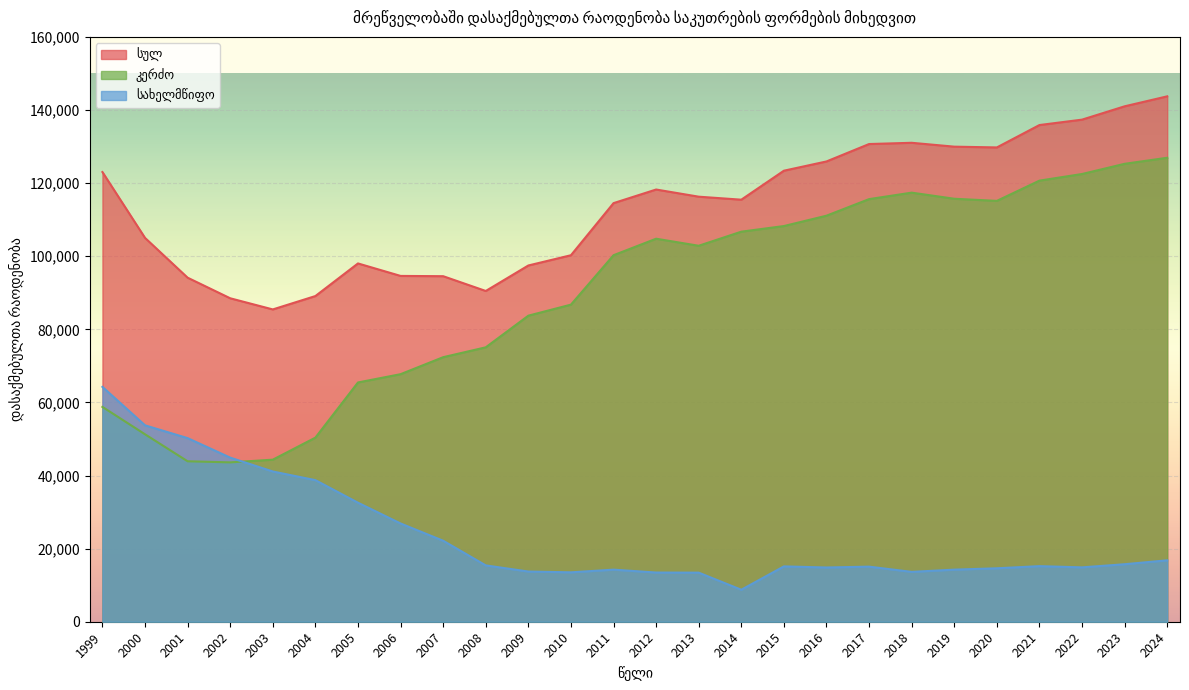

How many lines are shown in the chart?

3